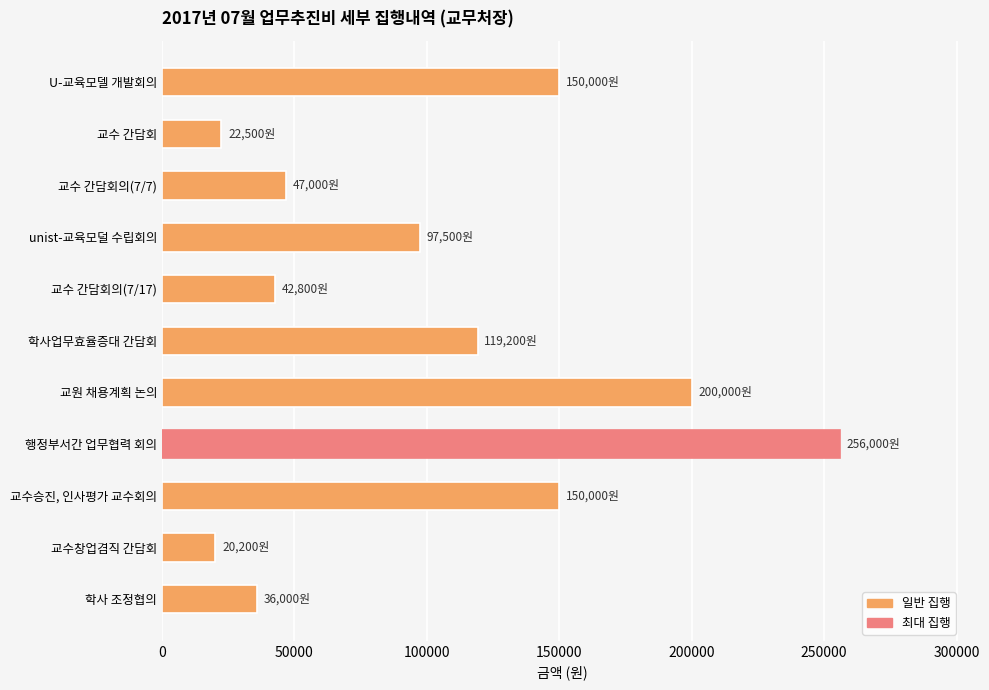

Does the chart contain any negative values?

No